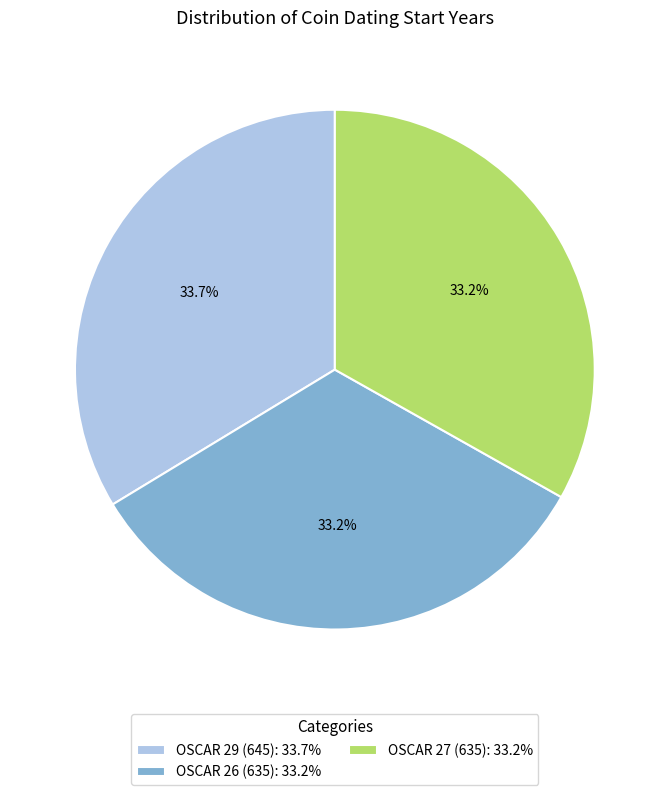

Approximately how many times larger is the value at OSCAR 26 (635): 33.2% compared to OSCAR 29 (645): 33.7%?

1.0